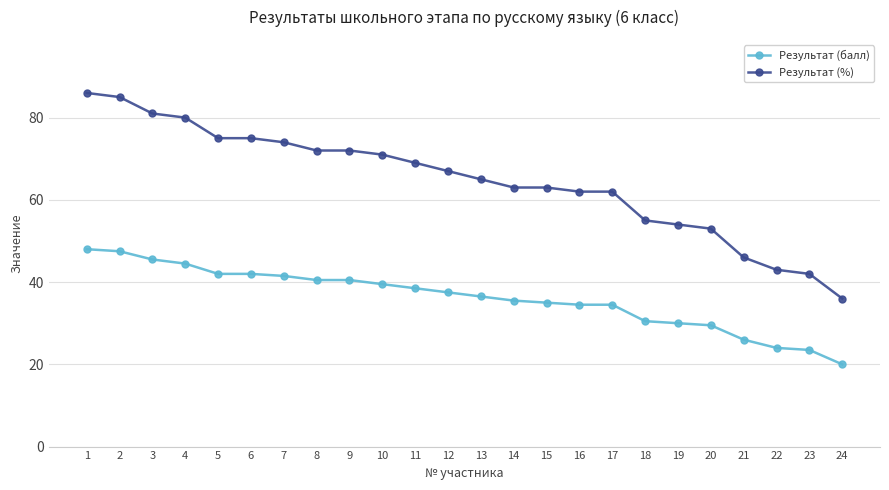

Rank the series at 13 from lowest to highest value.

Результат (балл), Результат (%)